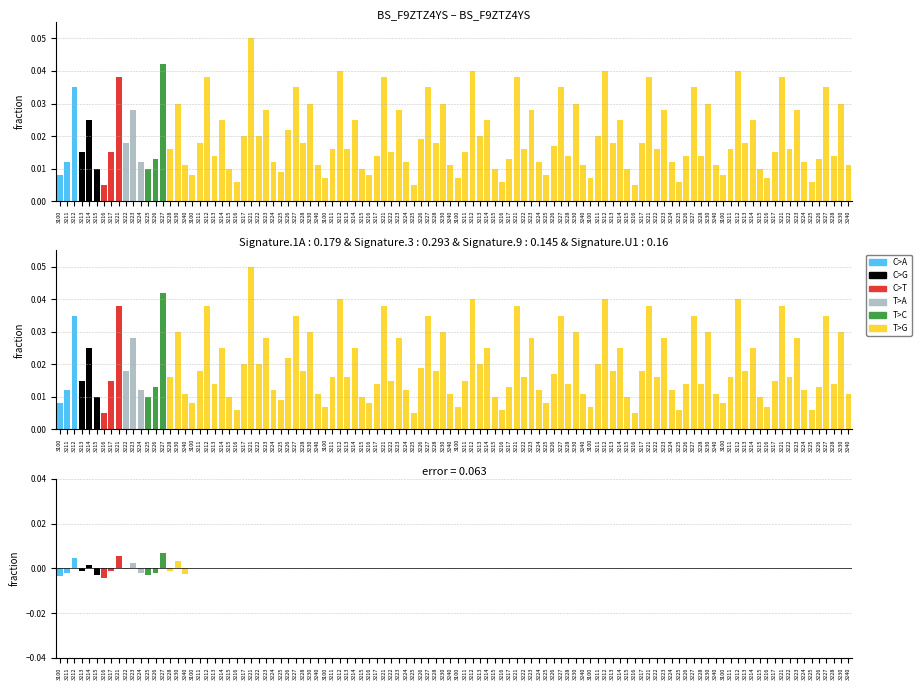

What are all the series names shown in the legend?

C>A, C>G, C>T, T>A, T>C, T>G